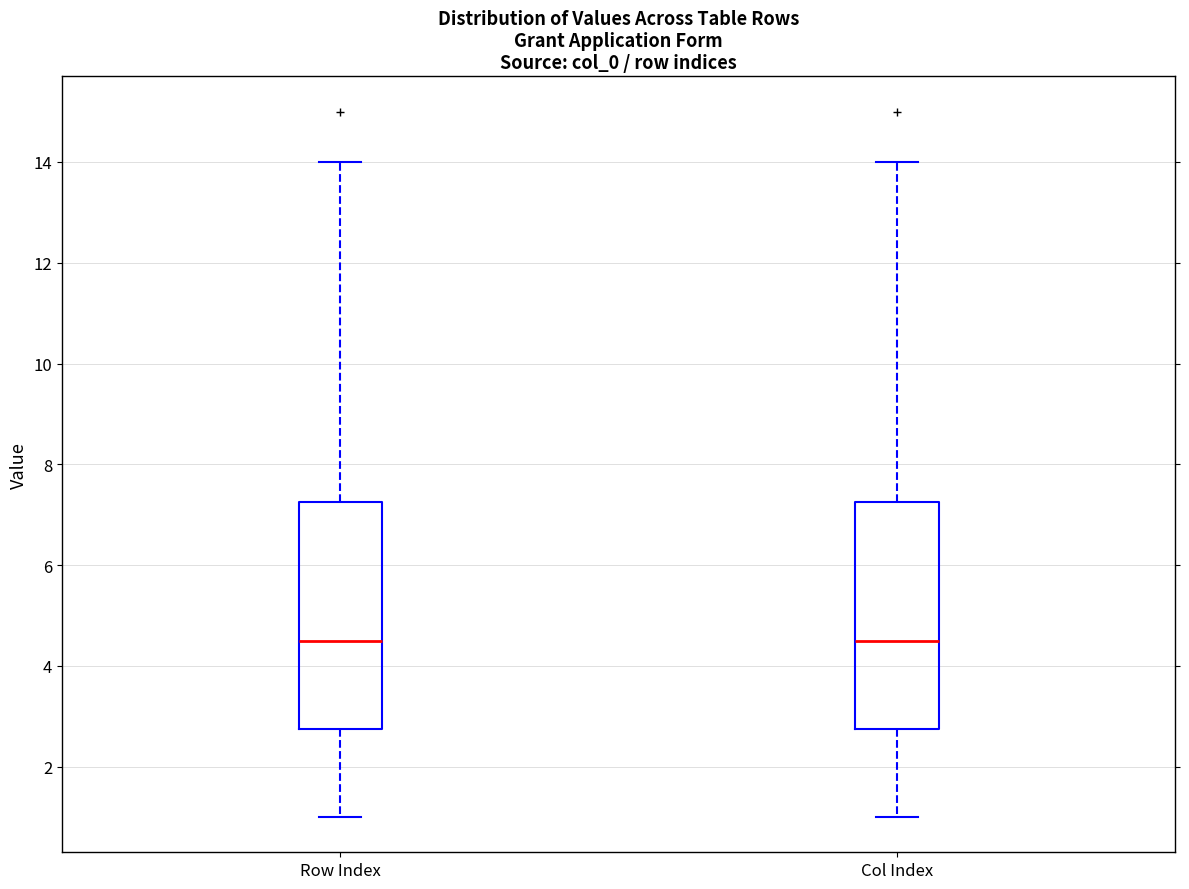

Where is the lower edge of the box for Col Index on the y-axis? The values are not printed on the chart, so give them approximately, as read against the axis.

2.8